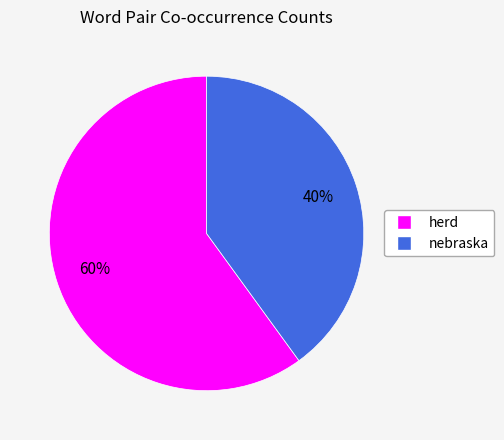

True or false: herd accounts for 60% of the total.

True